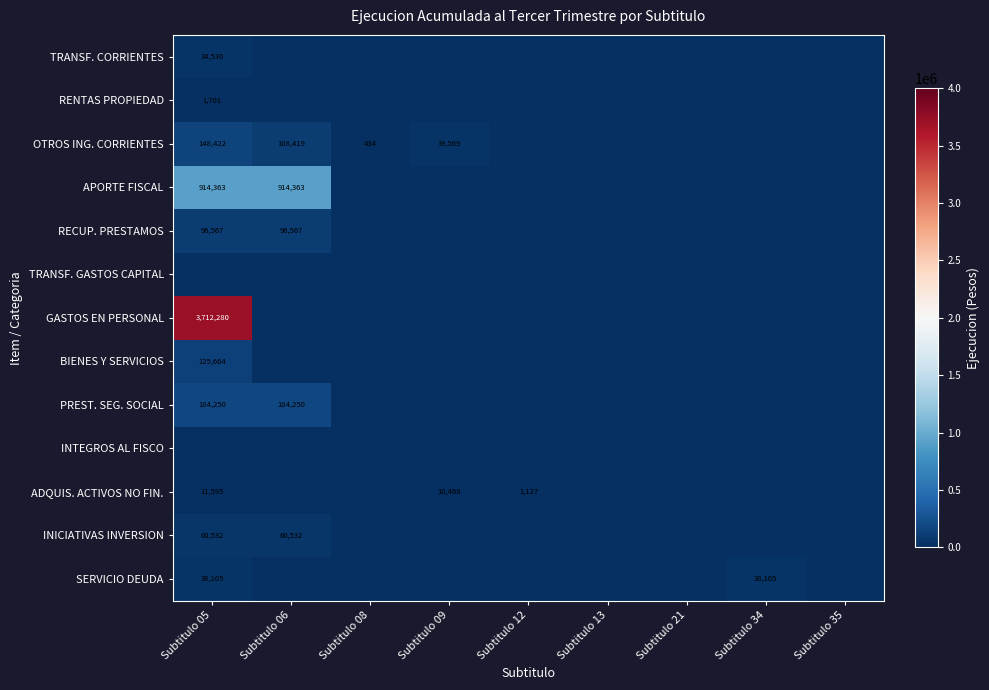

What is the sum of all ADQUIS. ACTIVOS NO FIN. values?

23190